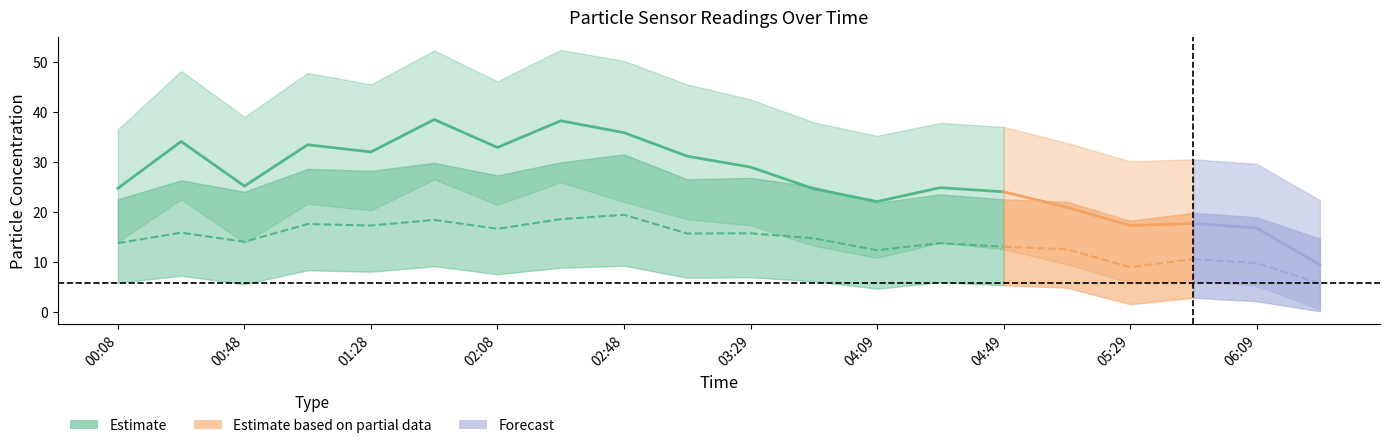

True or false: SDS_P2_upper and SDS_P1_lower intersect in this chart.

False